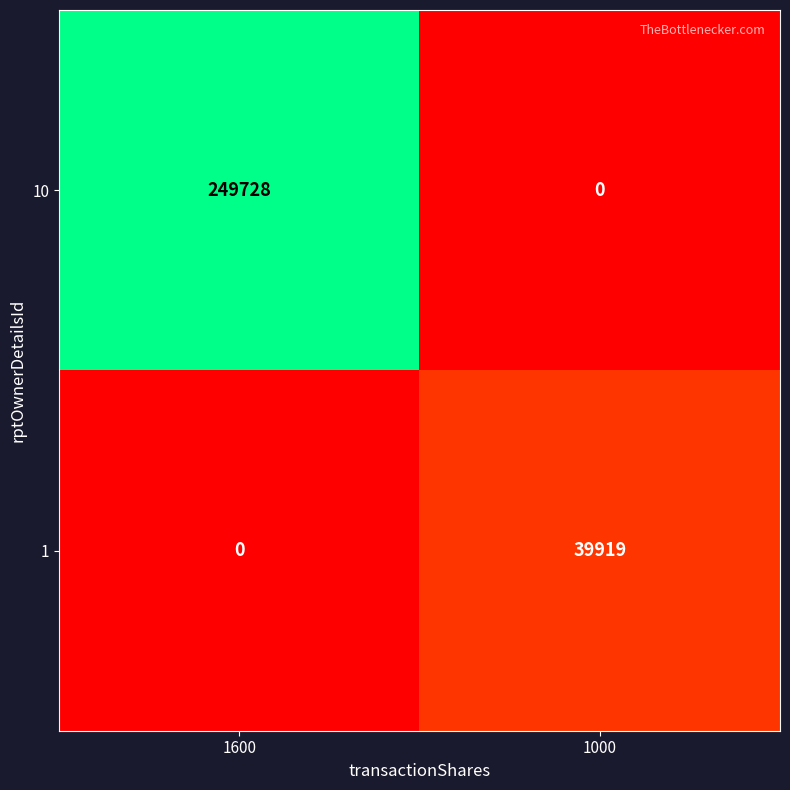

At how many categories does at least one series exceed 115803?

1